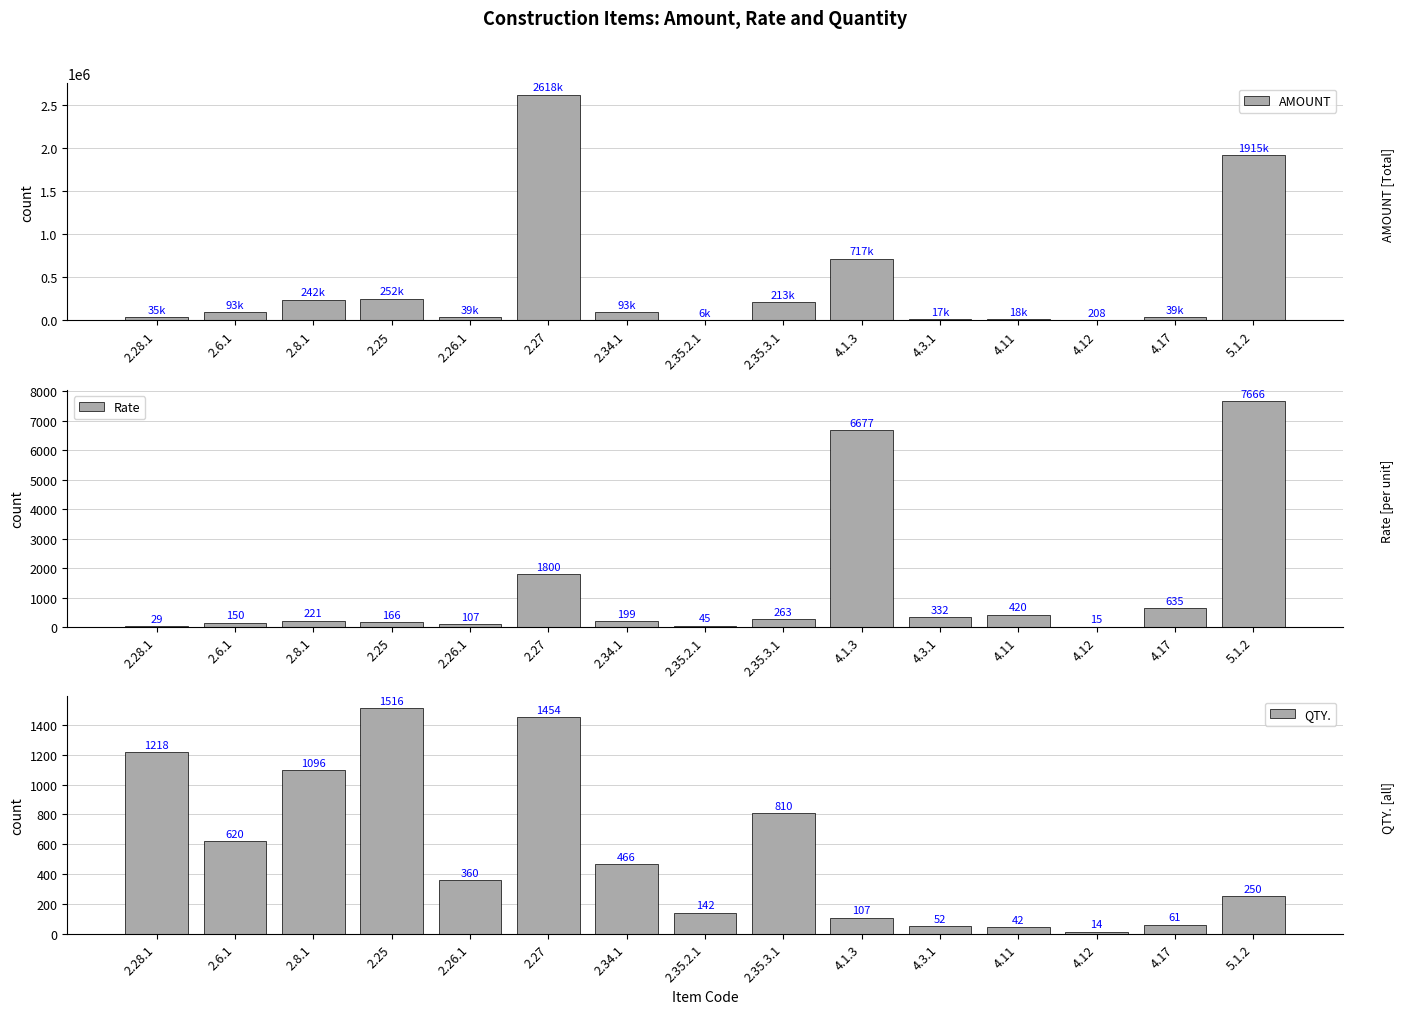

List the series in order of their peak value, lowest first.

QTY., Rate, AMOUNT